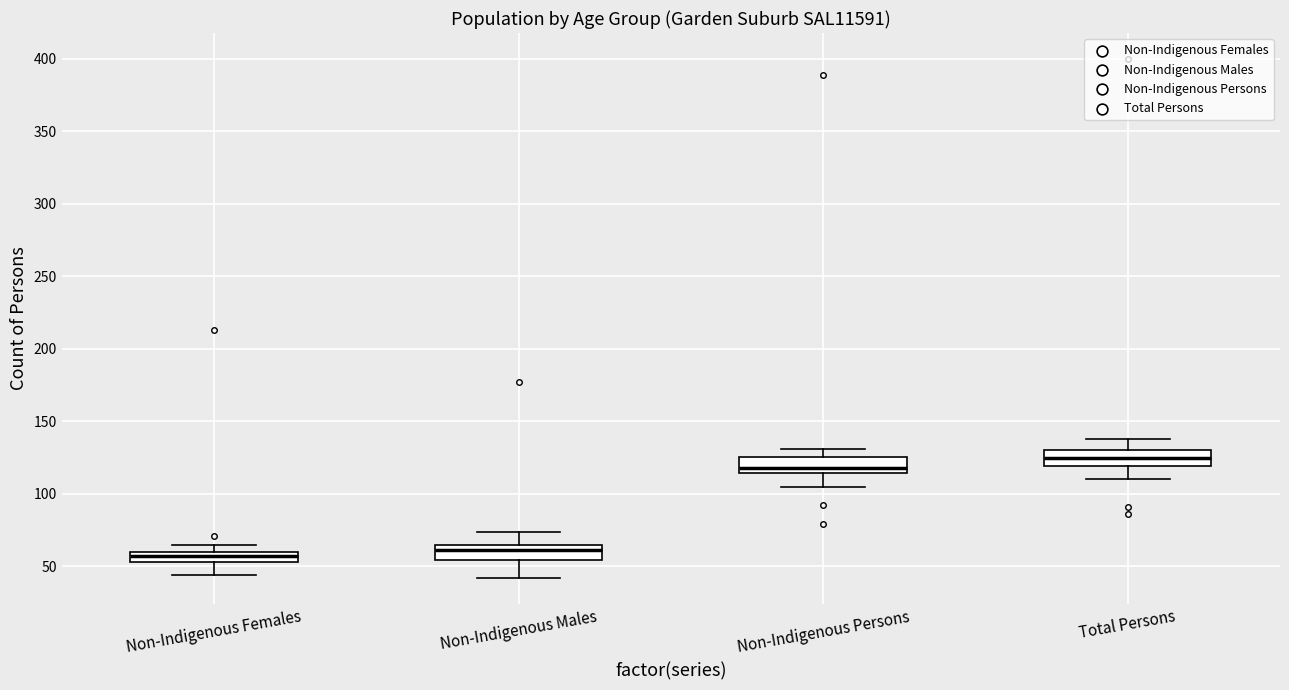

Where does the lower whisker of the box for Non-Indigenous Females end on the y-axis? The values are not printed on the chart, so give them approximately, as read against the axis.

45